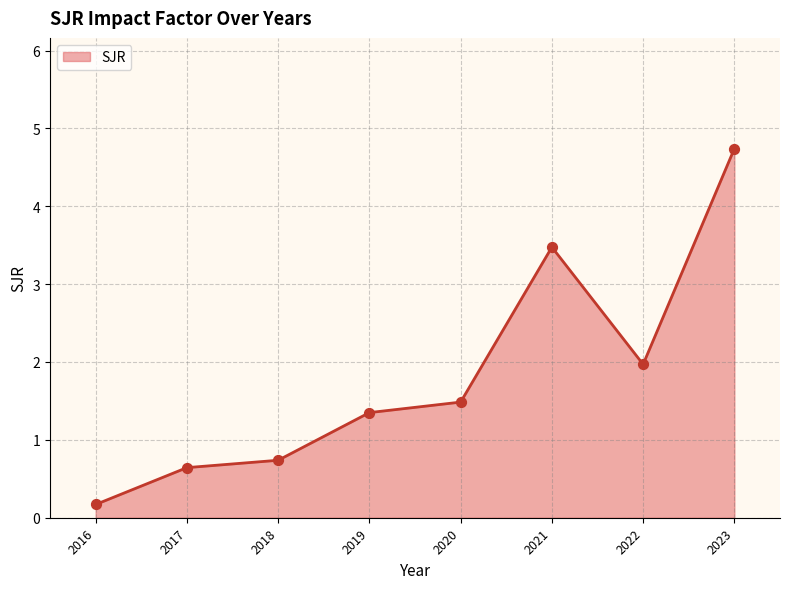

Approximately how many times larger is the value at 2018 compared to 2021?

0.2